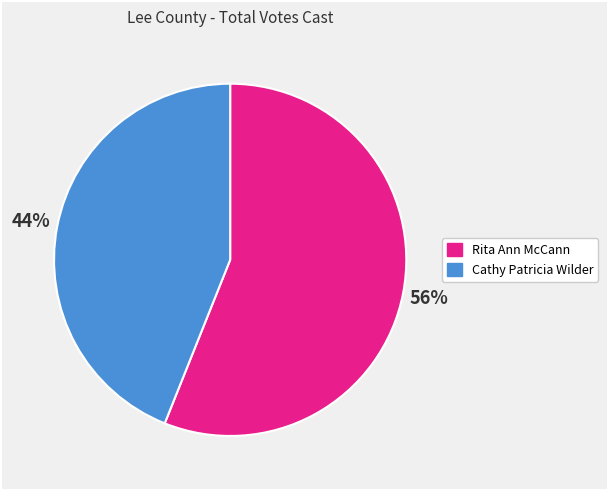

Is Cathy Patricia Wilder the majority of the pie?

No